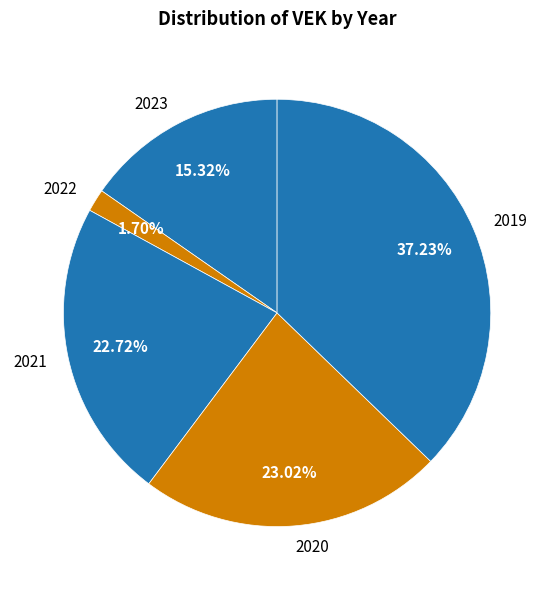

Is there a majority slice in this chart?

No